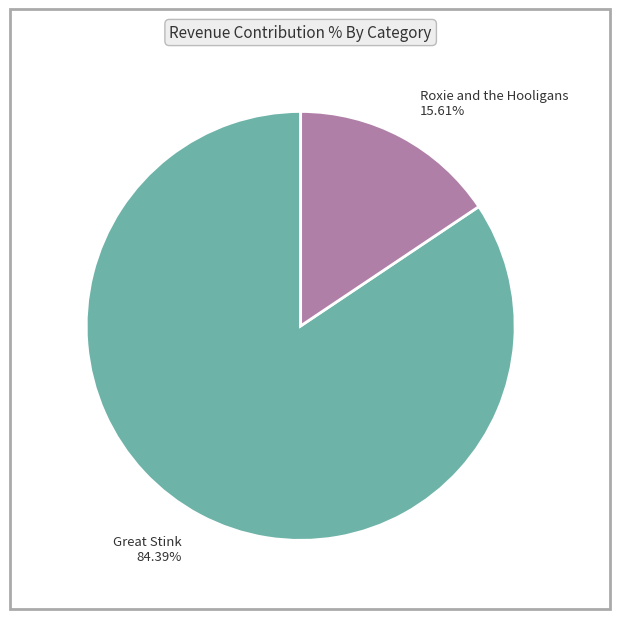

Is there any slice that represents more than half of the pie?

Yes